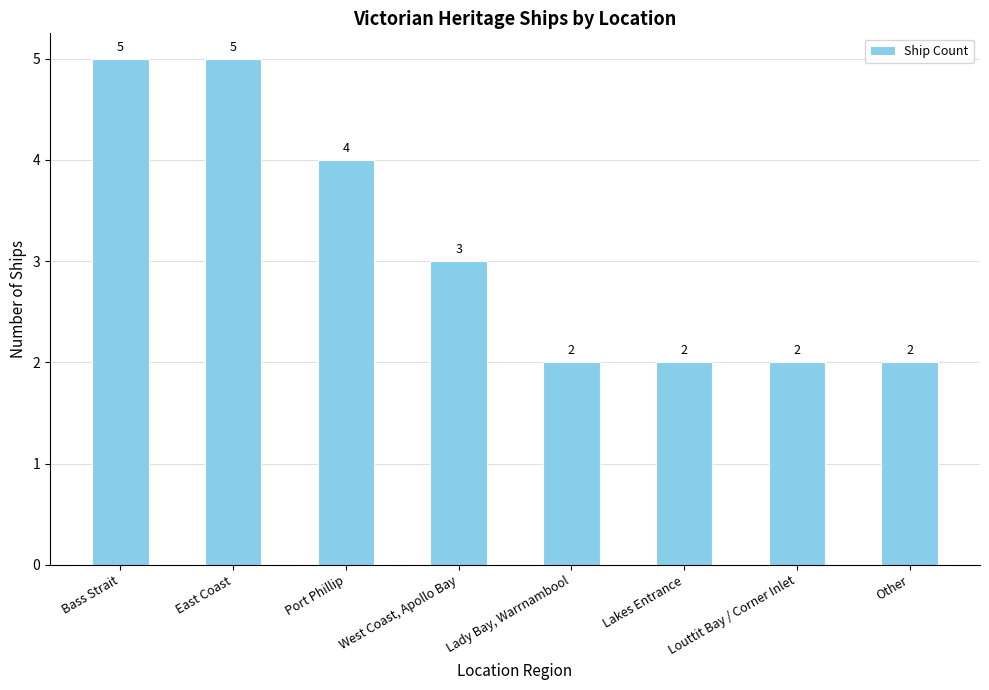

What is the difference between the values at Lady Bay, Warrnambool and East Coast?

3